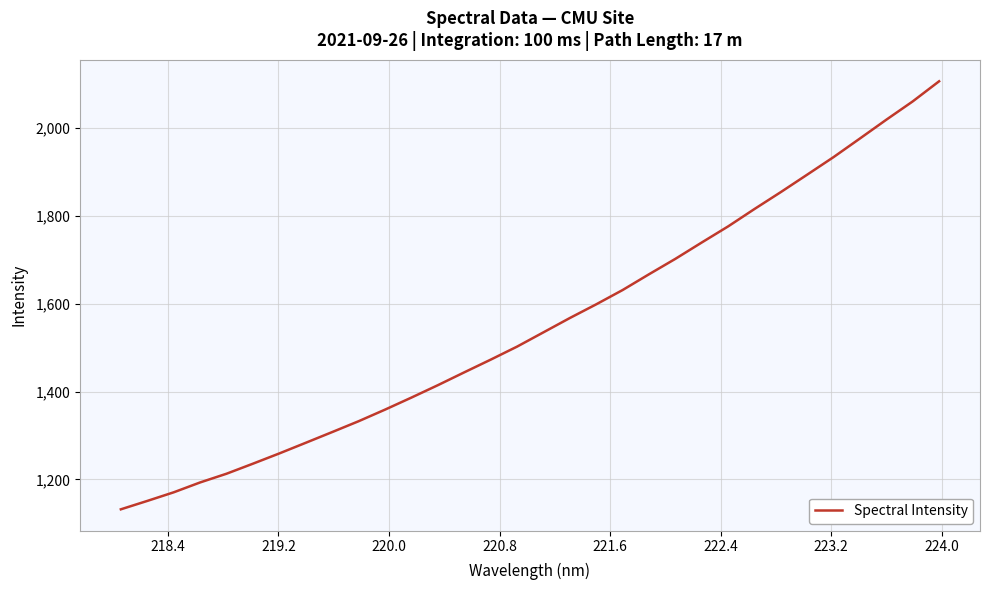

What is the difference between the maximum and second lowest values?

955.2